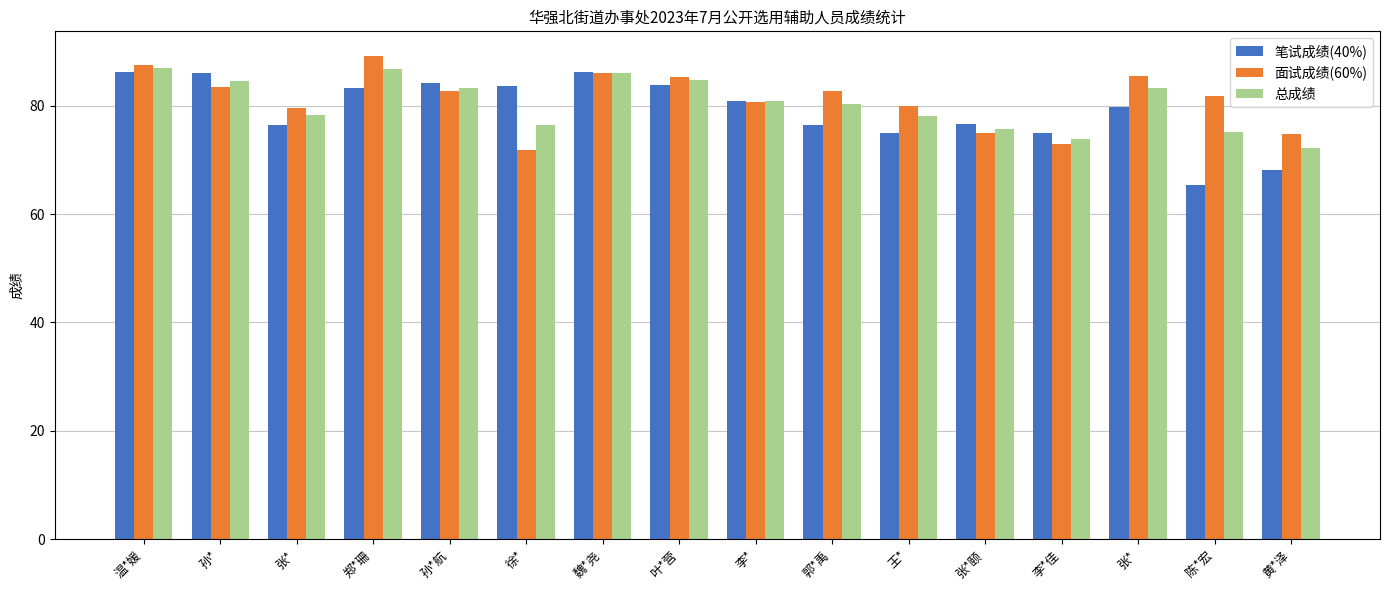

What is the maximum value shown in the chart?

89.2